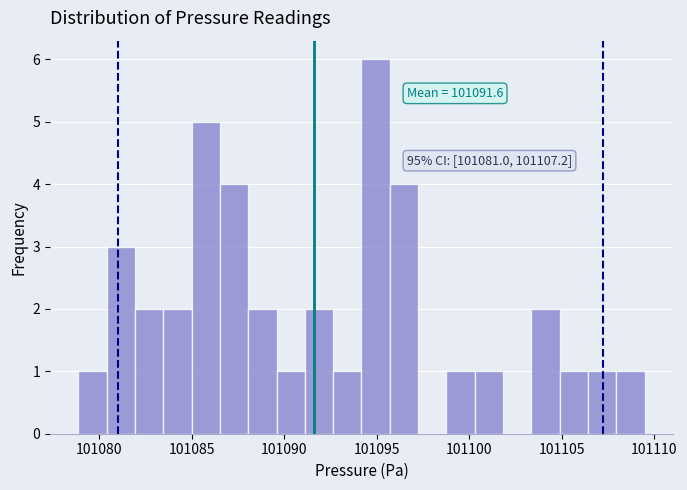

Read against the x-axis, roughly where is the centre of the tallest bar?

101095.0